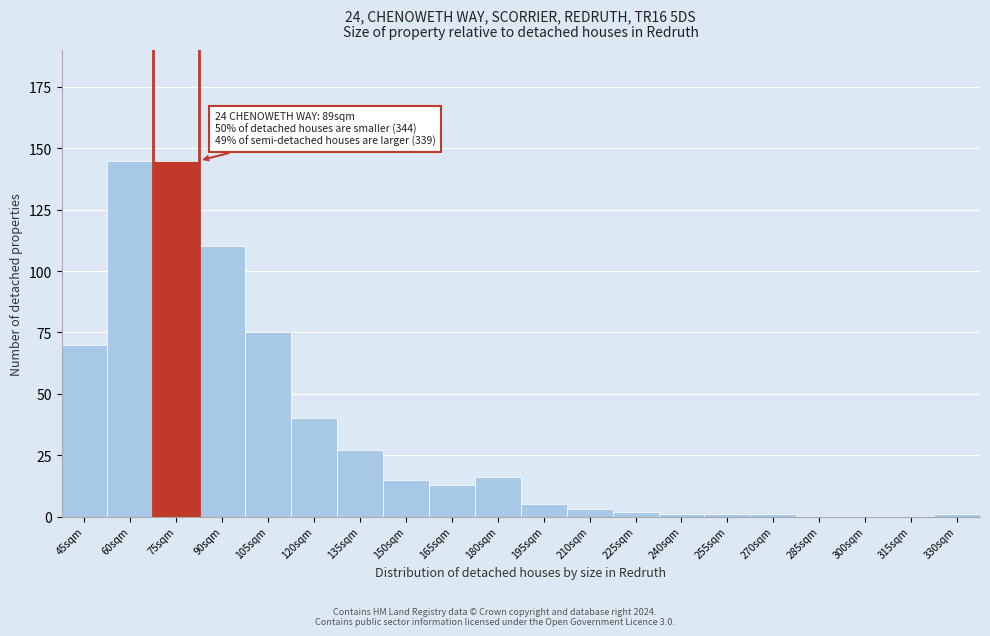

Reading left to right, list all the values displayed in this chart.

45sqm=70	60sqm=145	75sqm=145	90sqm=110	105sqm=75	120sqm=40	135sqm=27	150sqm=15	165sqm=13	180sqm=16	195sqm=5	210sqm=3	225sqm=2	240sqm=1	255sqm=1	270sqm=1	285sqm=0	300sqm=0	315sqm=0	330sqm=1